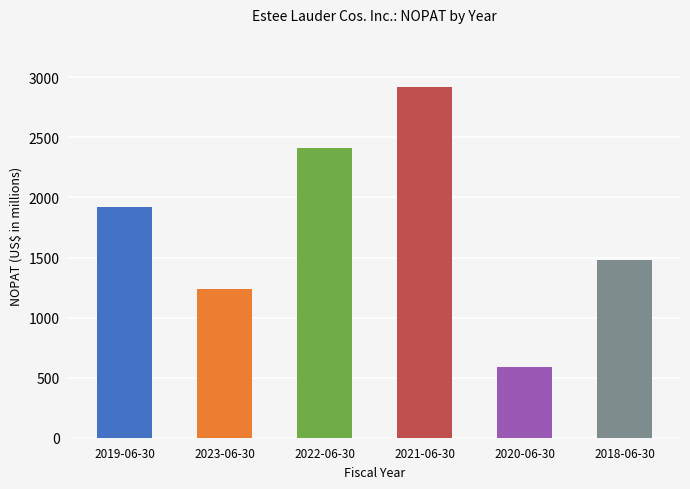

What is the greatest value displayed?

2923